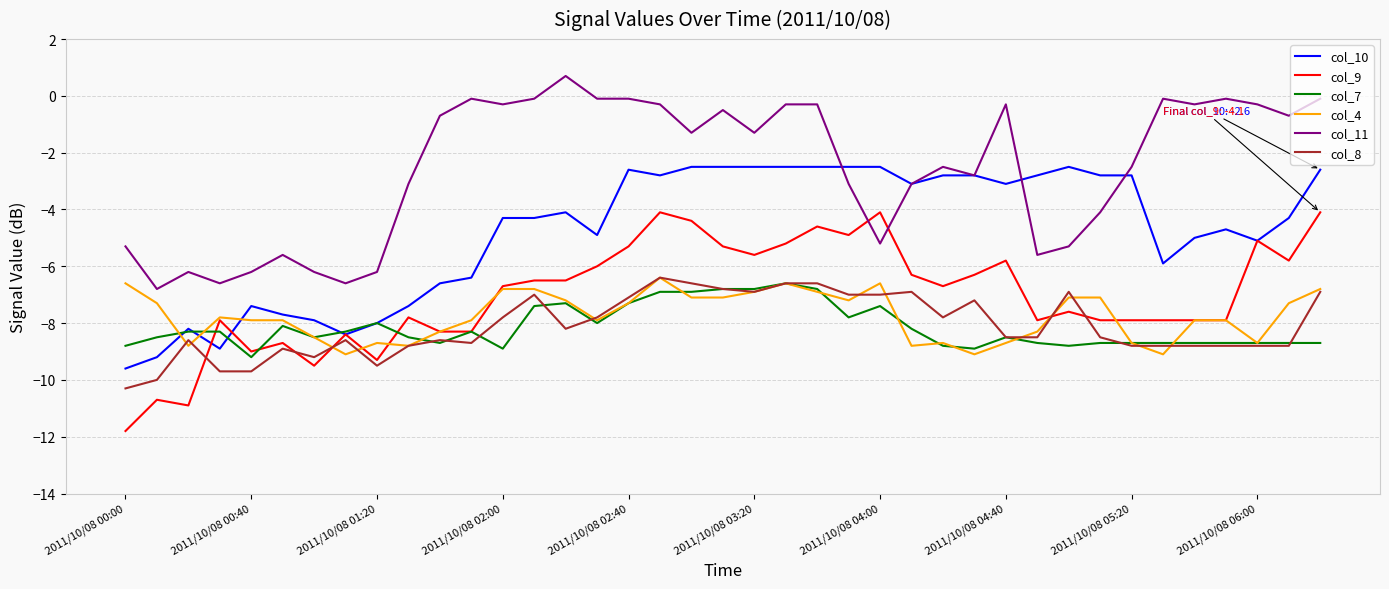

Which series has the largest total across all categories?

col_11